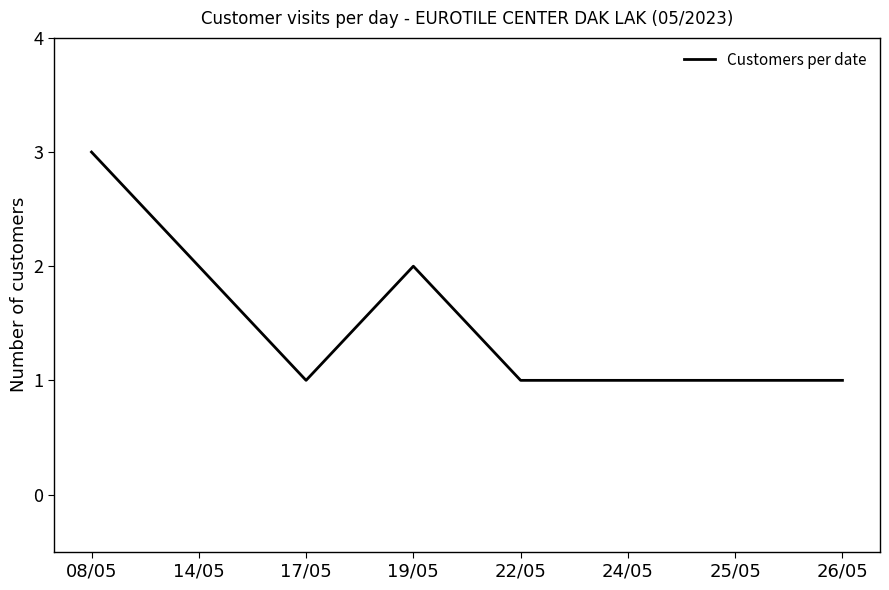

At which category does the data reach its first local peak?

19/05